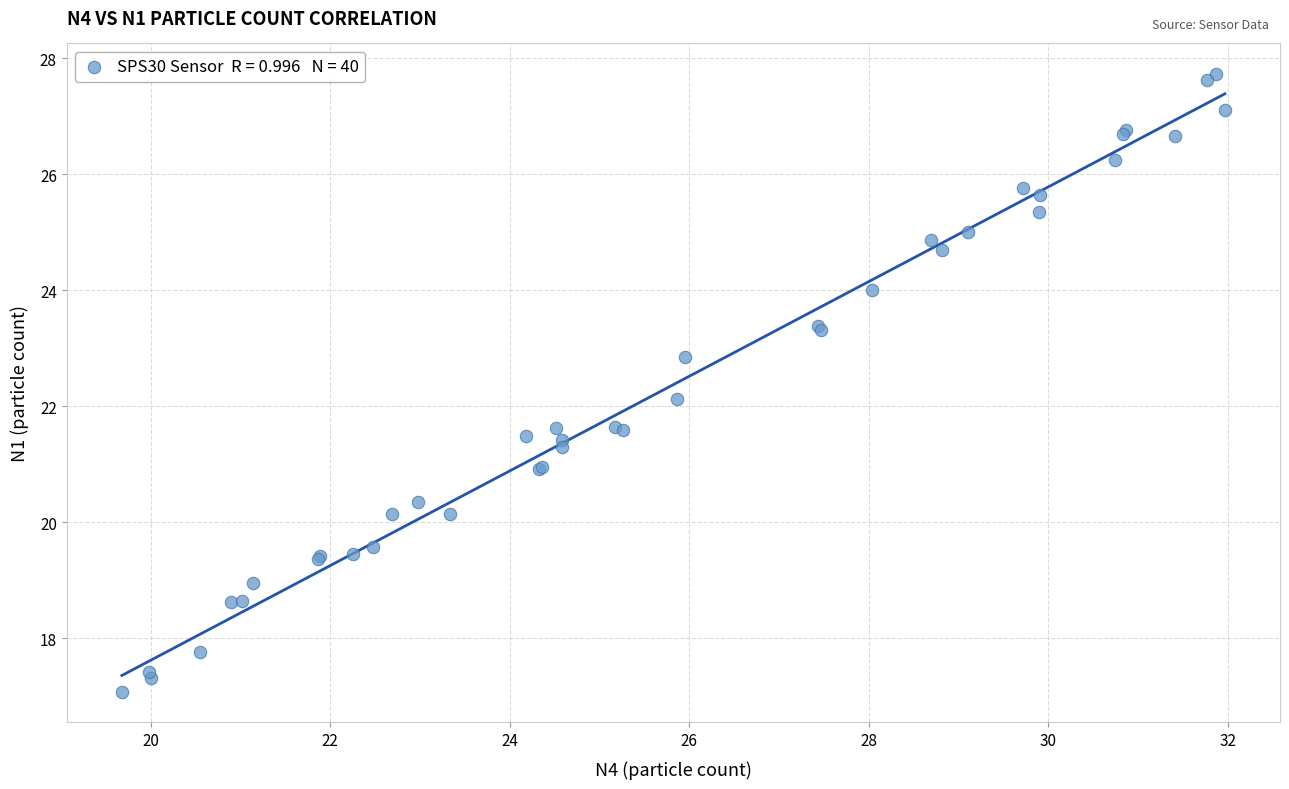

What Y value in the scatter plot is closest to 22?

22.1